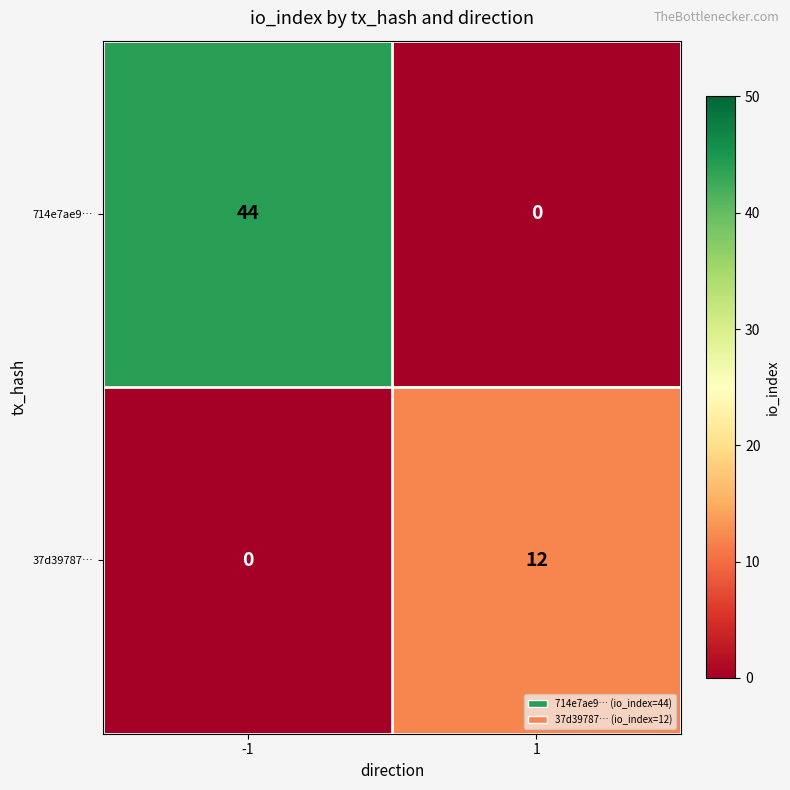

Reading left to right, extract all data points from this chart.

714e7ae9…: 44	0
37d39787…: 0	12